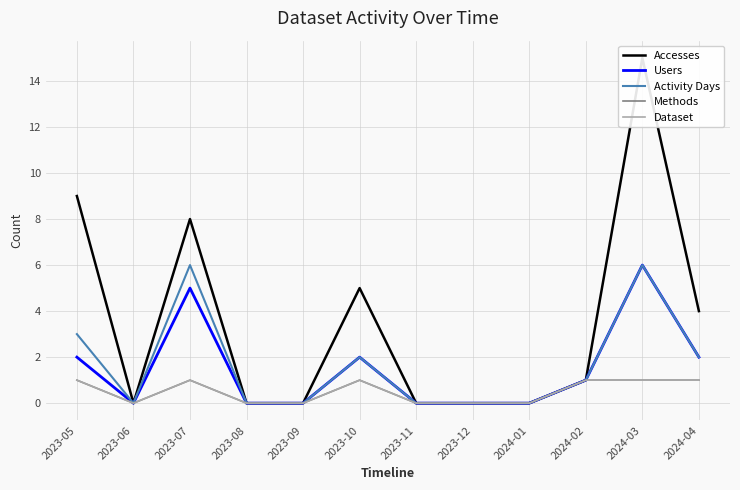

How many interior local valleys does the Methods series have?

1